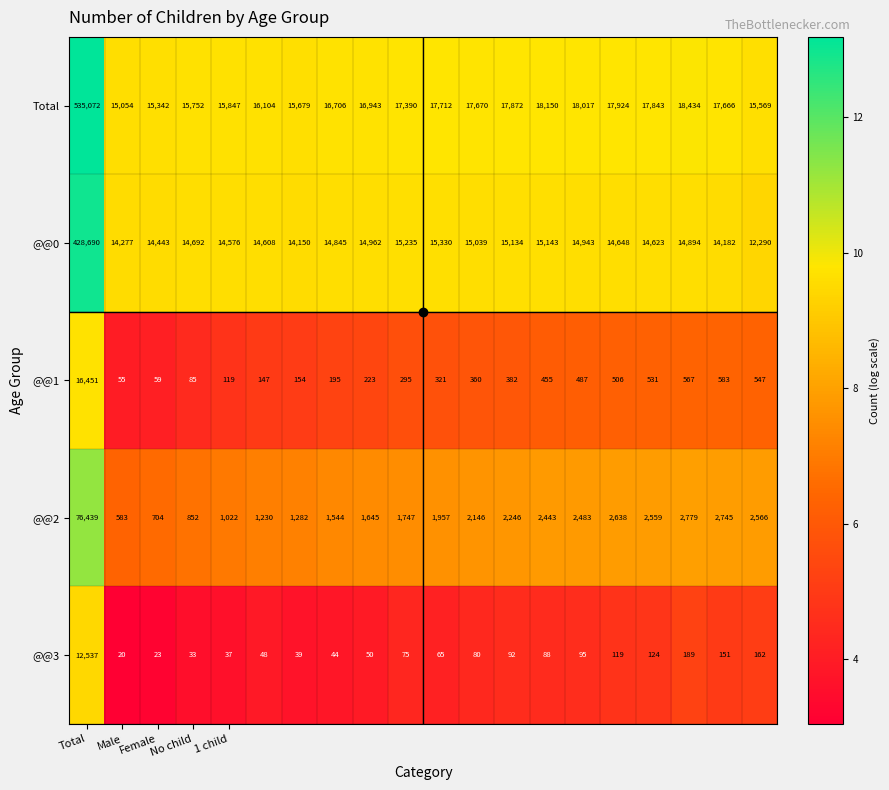

What is the lowest value of the @@2 series?

583